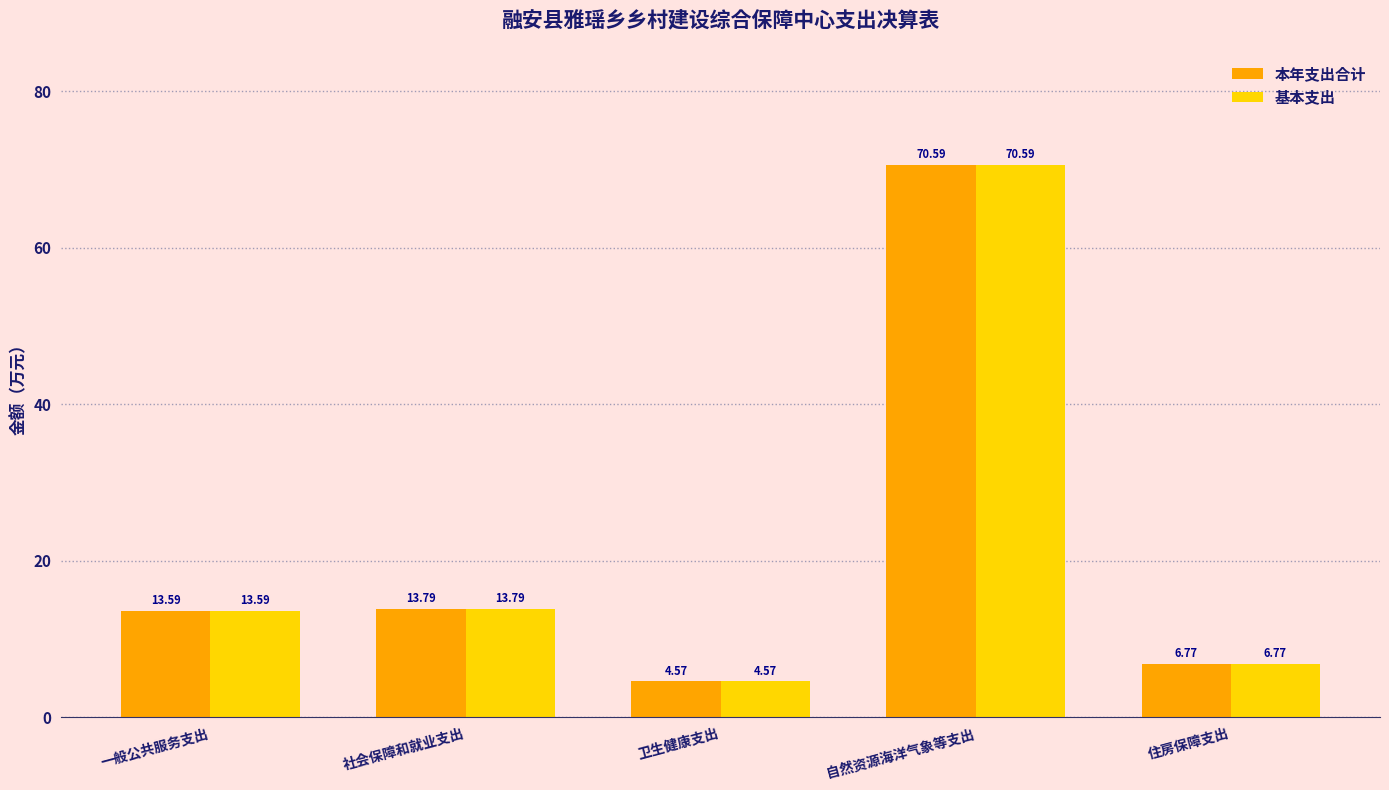

Which category has the lowest value across all series?

卫生健康支出